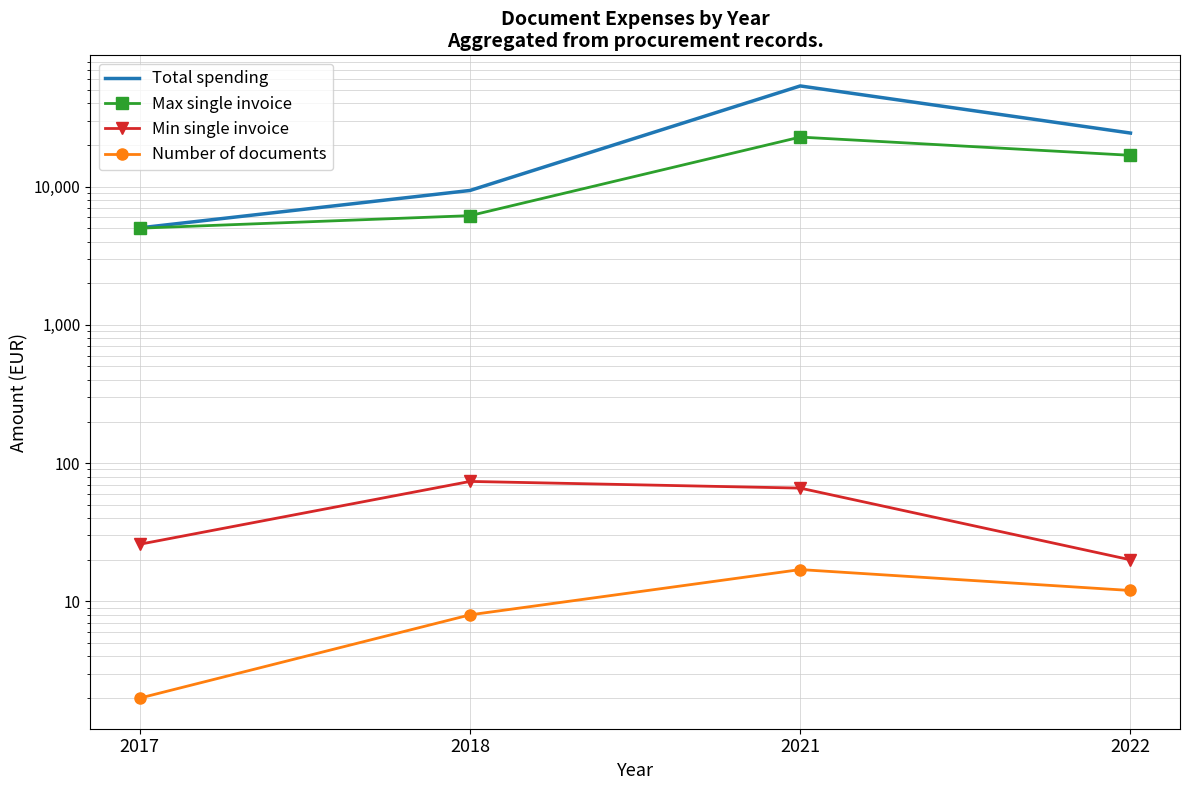

True or false: Number of documents has more than 1 points higher than both neighbors.

False